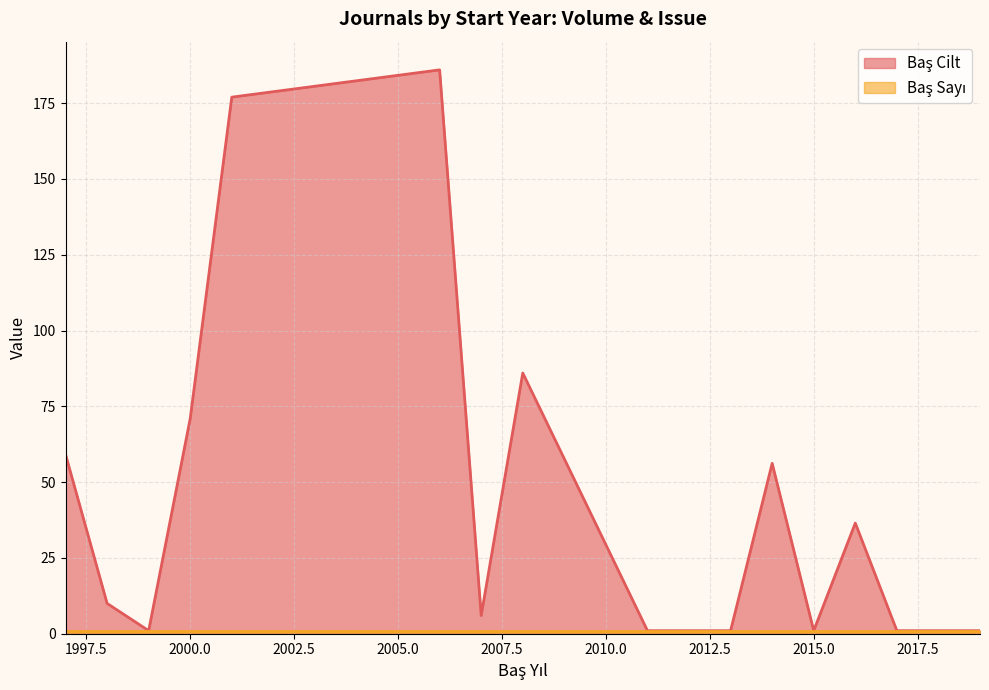

List the series in order of their overall mean, lowest first.

Baş Sayı (line), Baş Cilt (line)